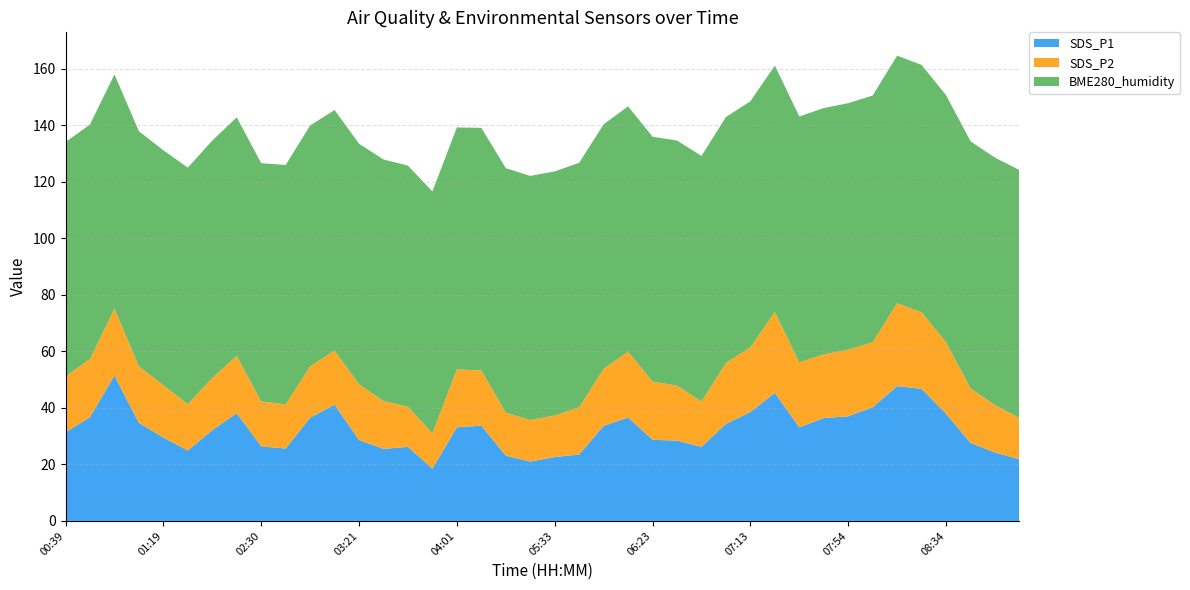

Reading left to right, list all the values displayed in this chart.

SDS_P1: 00:39=31.3	00:49=36.7	00:59=51.4	01:09=34.7	01:19=29.5	01:49=24.9	01:59=32.1	02:09=38.1	02:30=26.4	02:40=25.6	03:00=36.5	03:11=41.1	03:21=28.6	03:31=25.5	03:41=26.2	03:51=18.5	04:01=33.1	04:11=33.7	05:12=23.1	05:23=21.0	05:33=22.6	05:43=23.5	05:53=33.6	06:03=36.6	06:23=28.7	06:33=28.4	06:43=26.2	06:53=34.3	07:13=38.5	07:23=45.3	07:34=33.1	07:44=36.4	07:54=37.0	08:04=40.2	08:14=47.7	08:24=46.7	08:34=37.9	08:44=27.6	08:54=24.2	09:04=21.8
SDS_P2: 00:39=19.8	00:49=20.6	00:59=23.7	01:09=20.0	01:19=18.5	01:49=16.4	01:59=18.5	02:09=20.3	02:30=15.9	02:40=15.6	03:00=18.2	03:11=19.2	03:21=19.7	03:31=16.9	03:41=14.2	03:51=12.5	04:01=20.5	04:11=19.5	05:12=15.2	05:23=14.7	05:33=14.7	05:43=16.7	05:53=20.2	06:03=23.3	06:23=20.6	06:33=19.5	06:43=16.0	06:53=21.6	07:13=22.9	07:23=28.6	07:34=23.0	07:44=22.5	07:54=23.6	08:04=23.0	08:14=29.3	08:24=27.1	08:34=25.3	08:44=19.3	08:54=16.8	09:04=14.6
BME280_humidity: 00:39=82.9	00:49=82.9	00:59=82.8	01:09=83.1	01:19=83.1	01:49=83.7	01:59=83.9	02:09=84.3	02:30=84.2	02:40=84.7	03:00=85.2	03:11=85.0	03:21=85.1	03:31=85.4	03:41=85.3	03:51=85.5	04:01=85.6	04:11=85.8	05:12=86.5	05:23=86.3	05:33=86.3	05:43=86.5	05:53=86.5	06:03=86.7	06:23=86.6	06:33=86.6	06:43=86.9	06:53=87.0	07:13=87.0	07:23=87.2	07:34=87.0	07:44=87.1	07:54=87.2	08:04=87.3	08:14=87.6	08:24=87.5	08:34=87.4	08:44=87.4	08:54=87.5	09:04=87.7